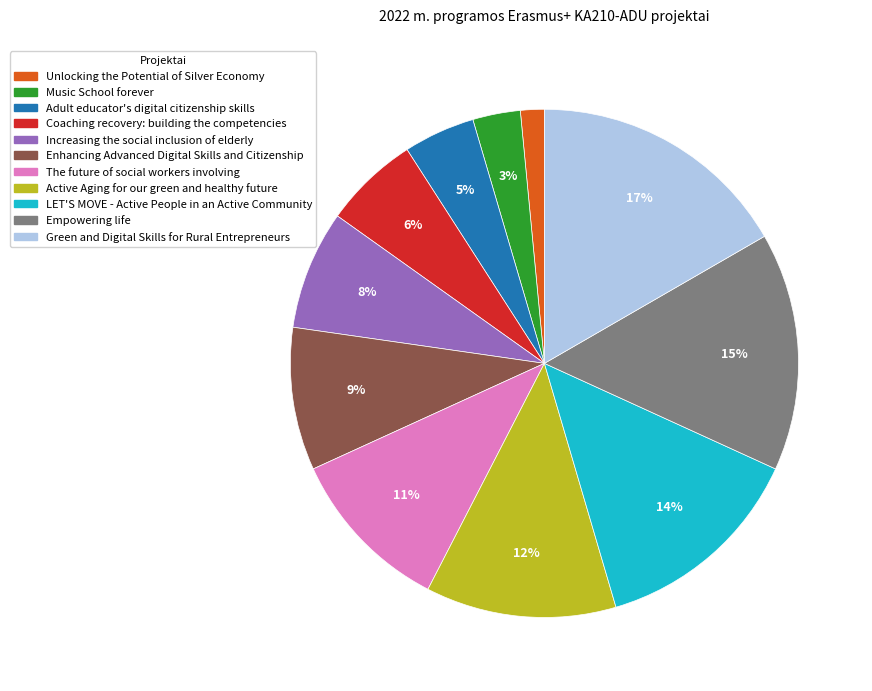

Combined, do Adult educator's digital citizenship skills and Music School forever account for over 50%?

No